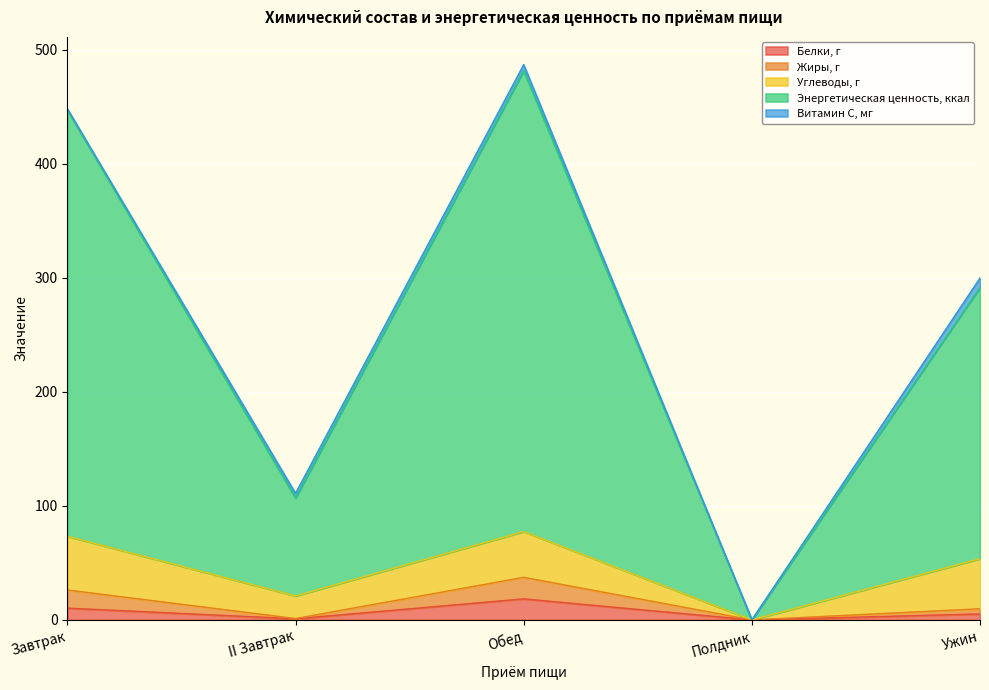

Read the Жиры, г value at II Завтрак.

1.2